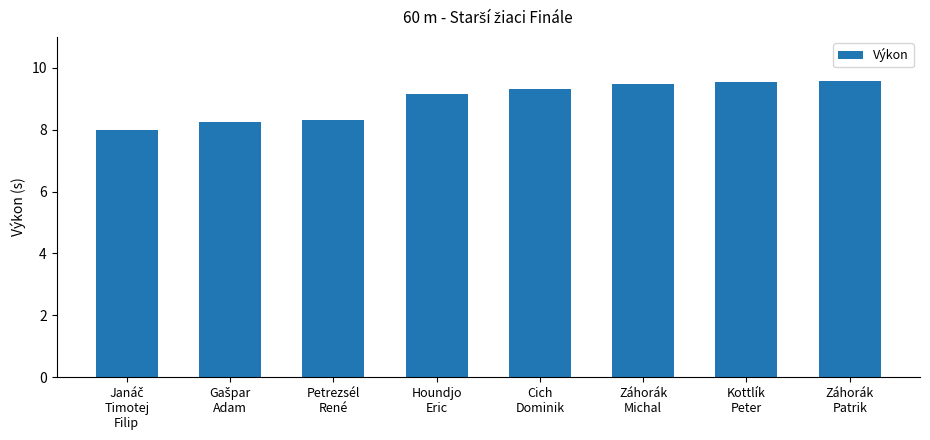

Are the bars grouped side by side (vs. stacked)?

No